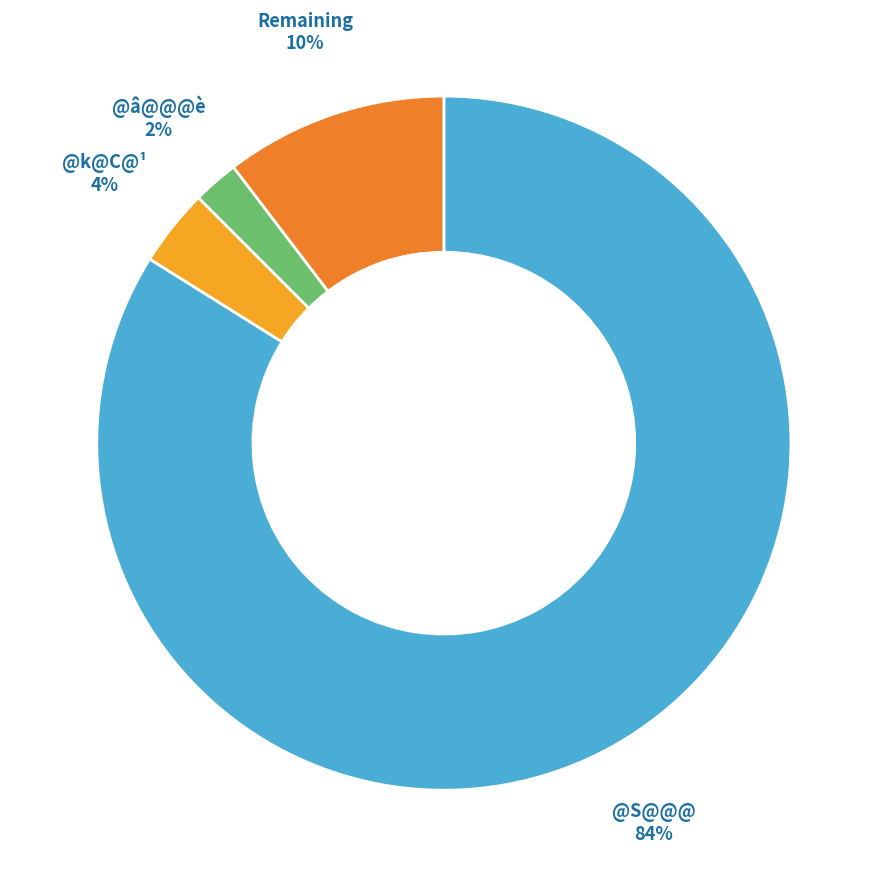

To the nearest percent, what is the average slice percentage?

25%